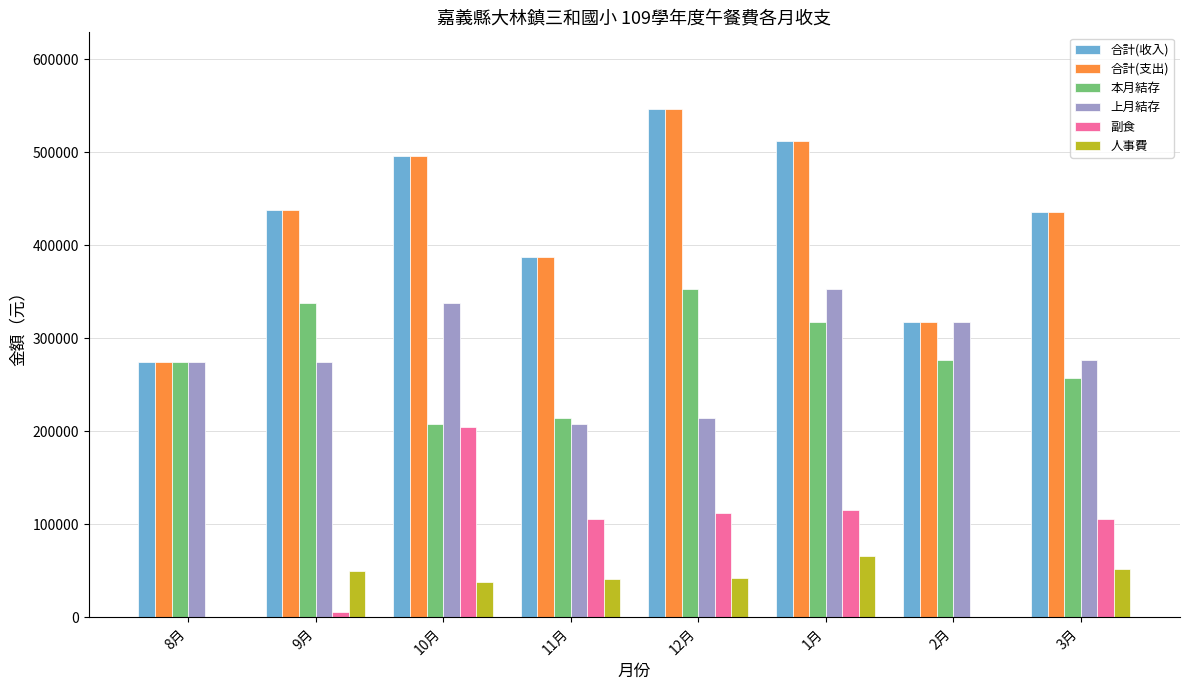

What is the highest value of the 上月結存 series?

352461